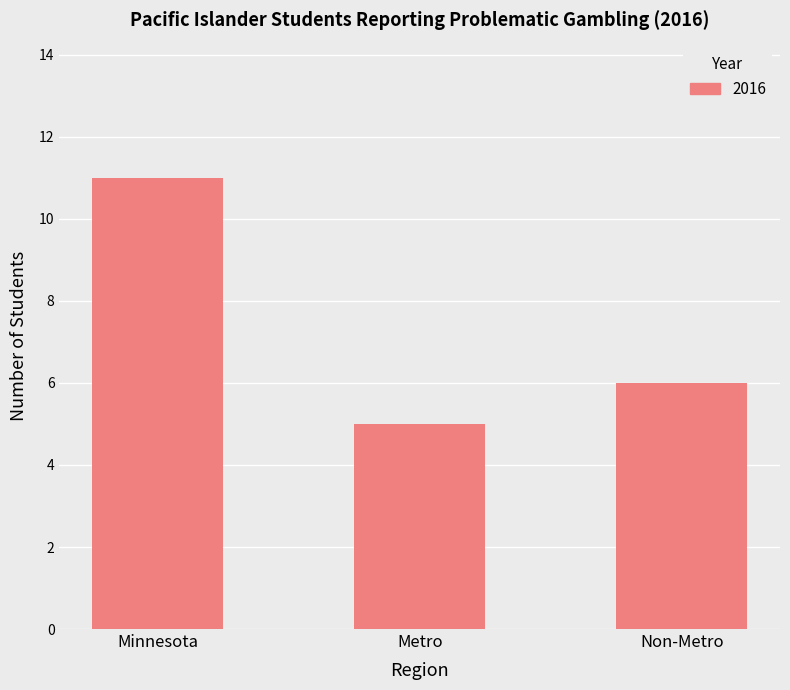

List the labels in order of value, largest first.

Minnesota, Non-Metro, Metro